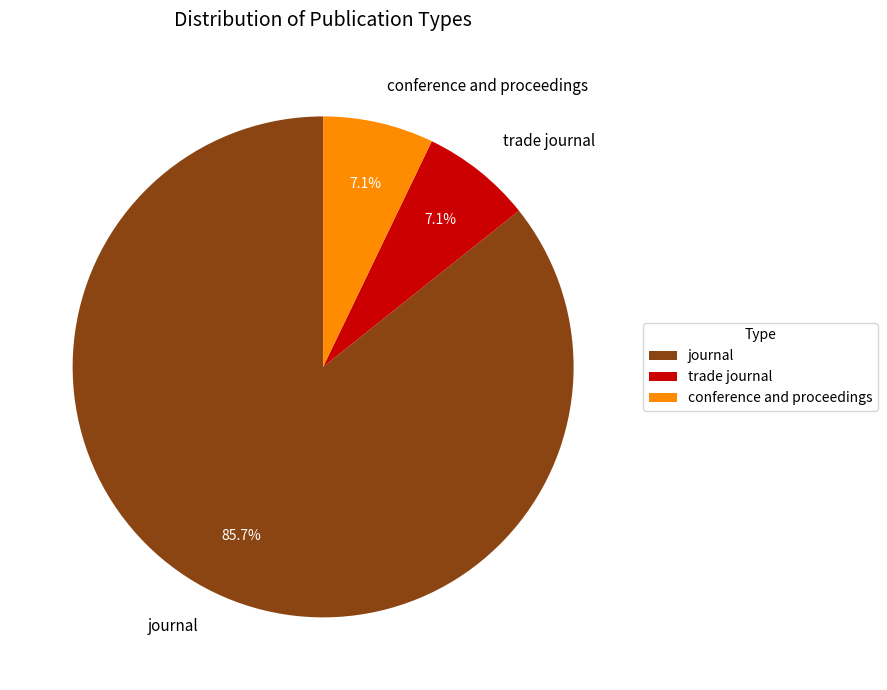

Is there a majority slice in this chart?

Yes